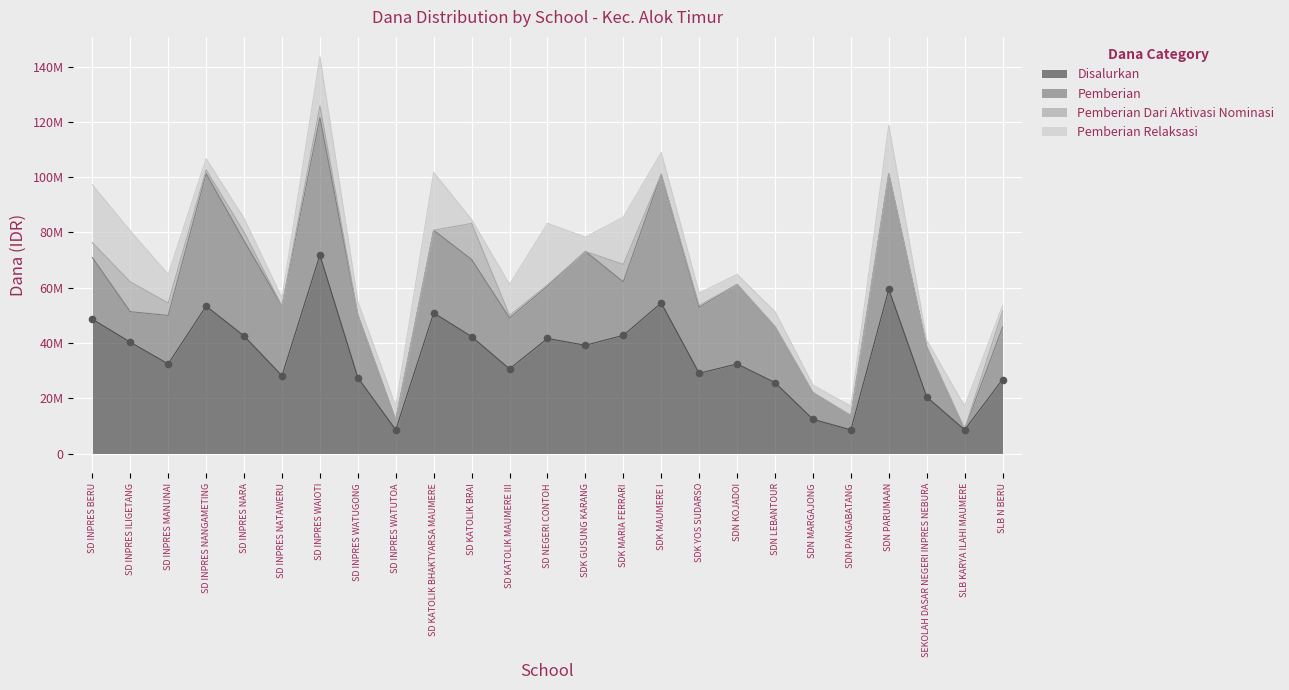

What are all the series names shown in the legend?

Disalurkan, Pemberian, Pemberian Dari Aktivasi Nominasi, Pemberian Relaksasi